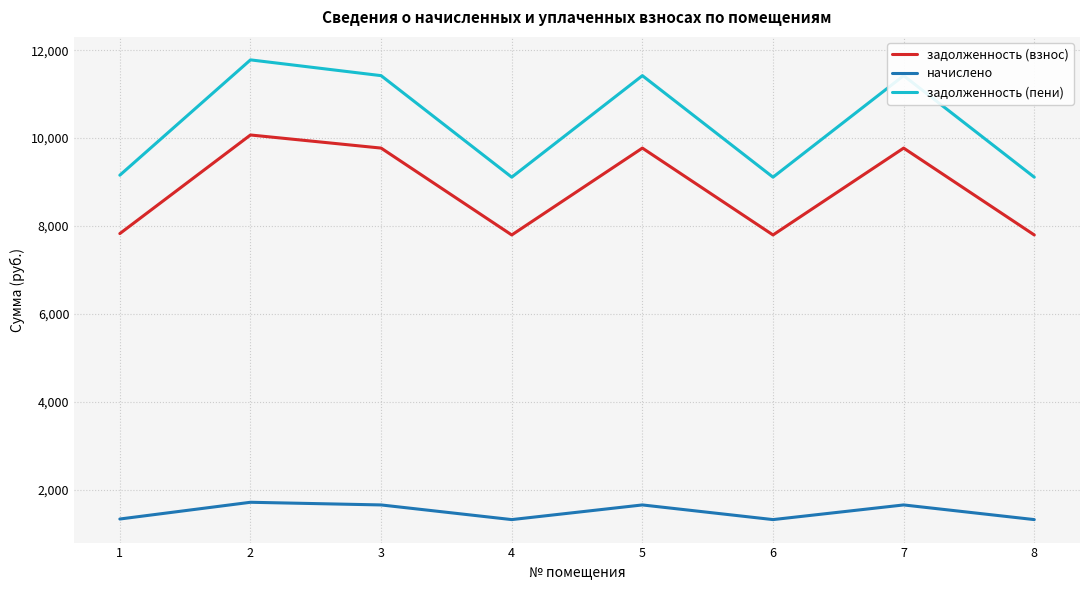

Rank the series by their average value, from lowest to highest.

начислено, задолженность (взнос), задолженность (пени)